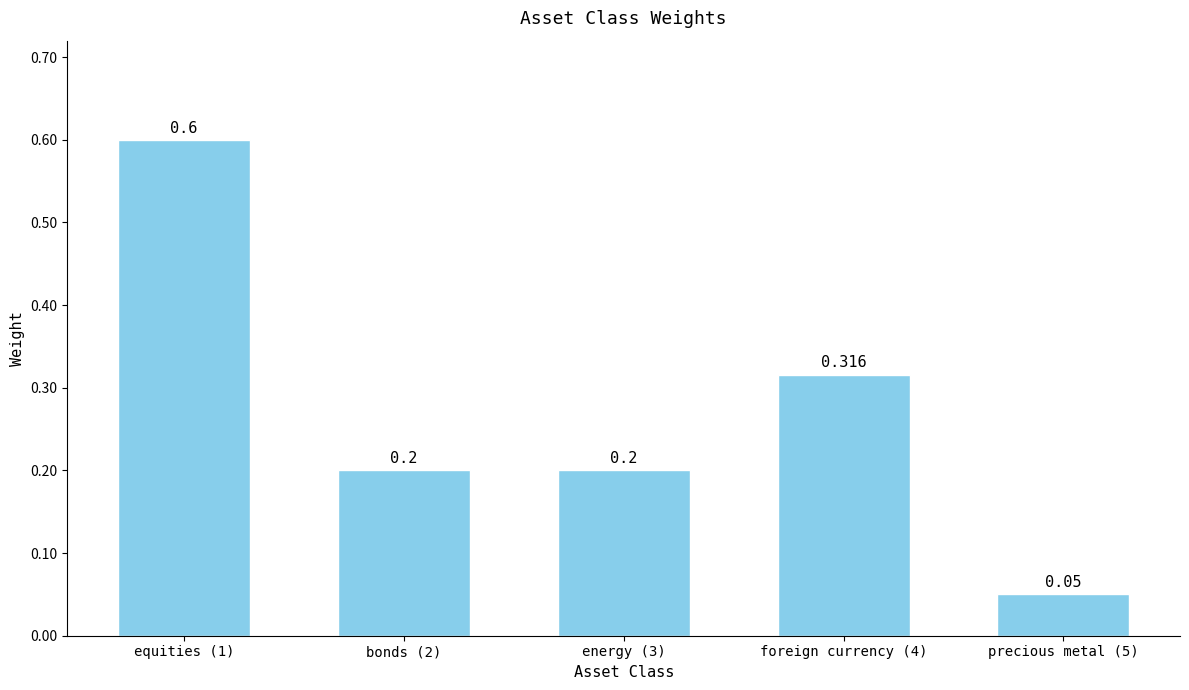

Which has a higher value, energy (3) or equities (1)?

equities (1)